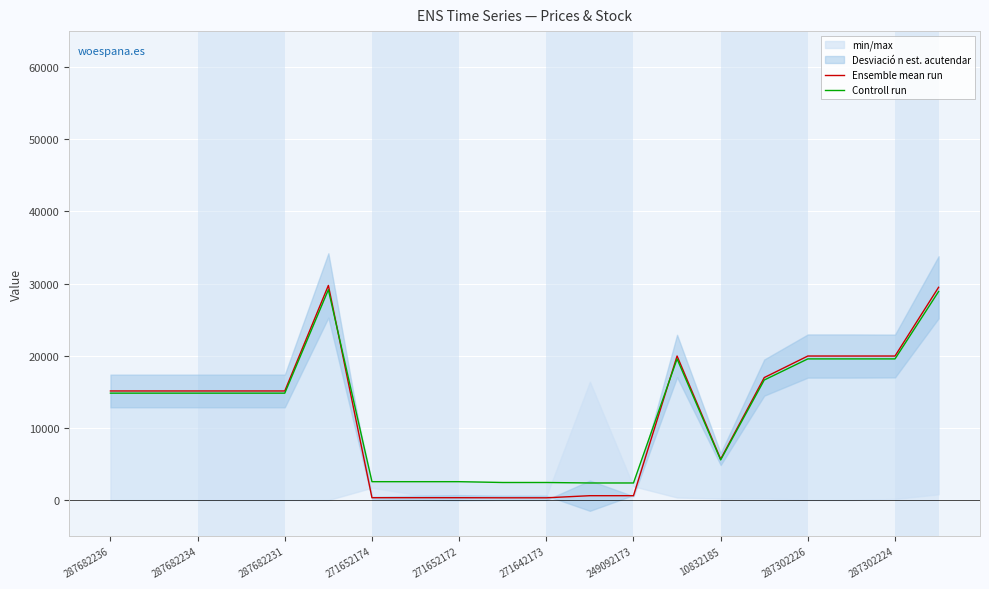

The Controll run series shows 31227.1 at 287302224. True or false?

False